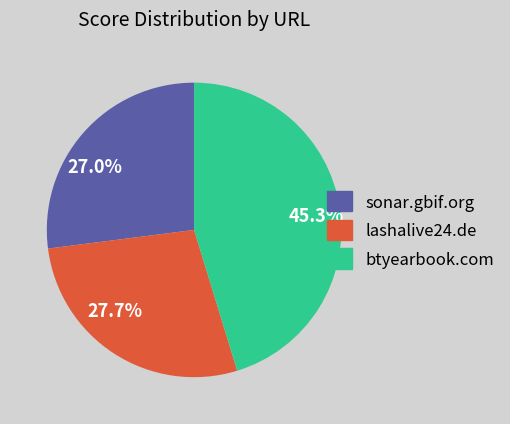

Do 27.0% and 45.3% together represent more than half of the pie?

Yes